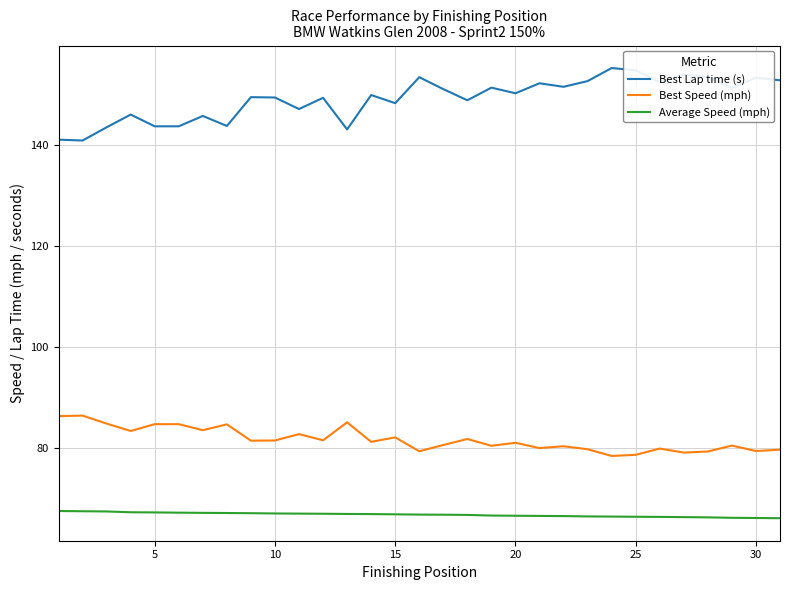

Rank the series by their maximum value, from lowest to highest.

Average Speed (mph), Best Speed (mph), Best Lap time (s)